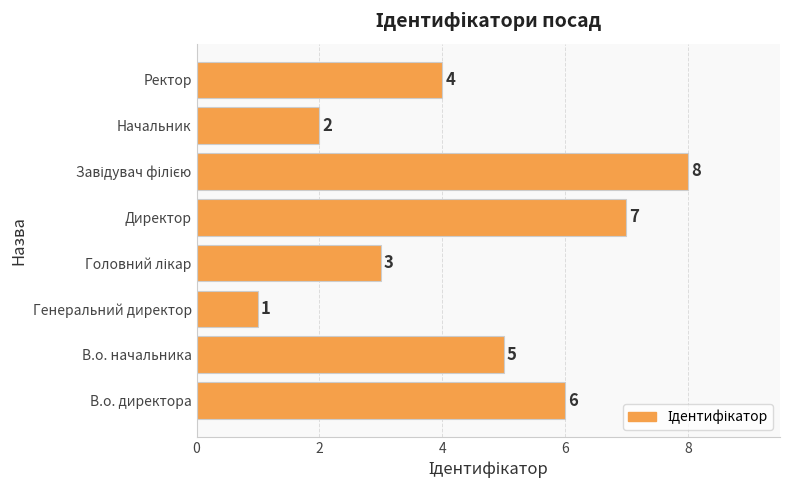

The value at Начальник is 2. True or false?

True